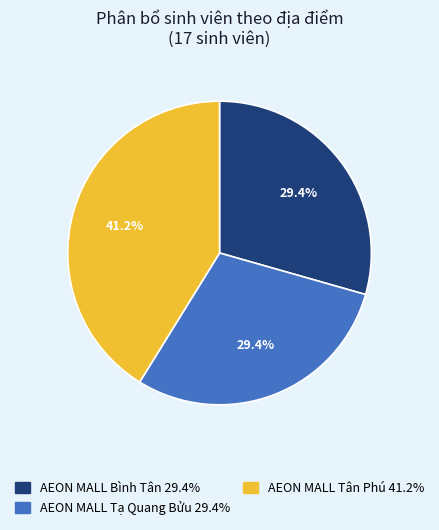

True or false: AEON MALL Tạ Quang Bửu accounts for 29% of the total.

True